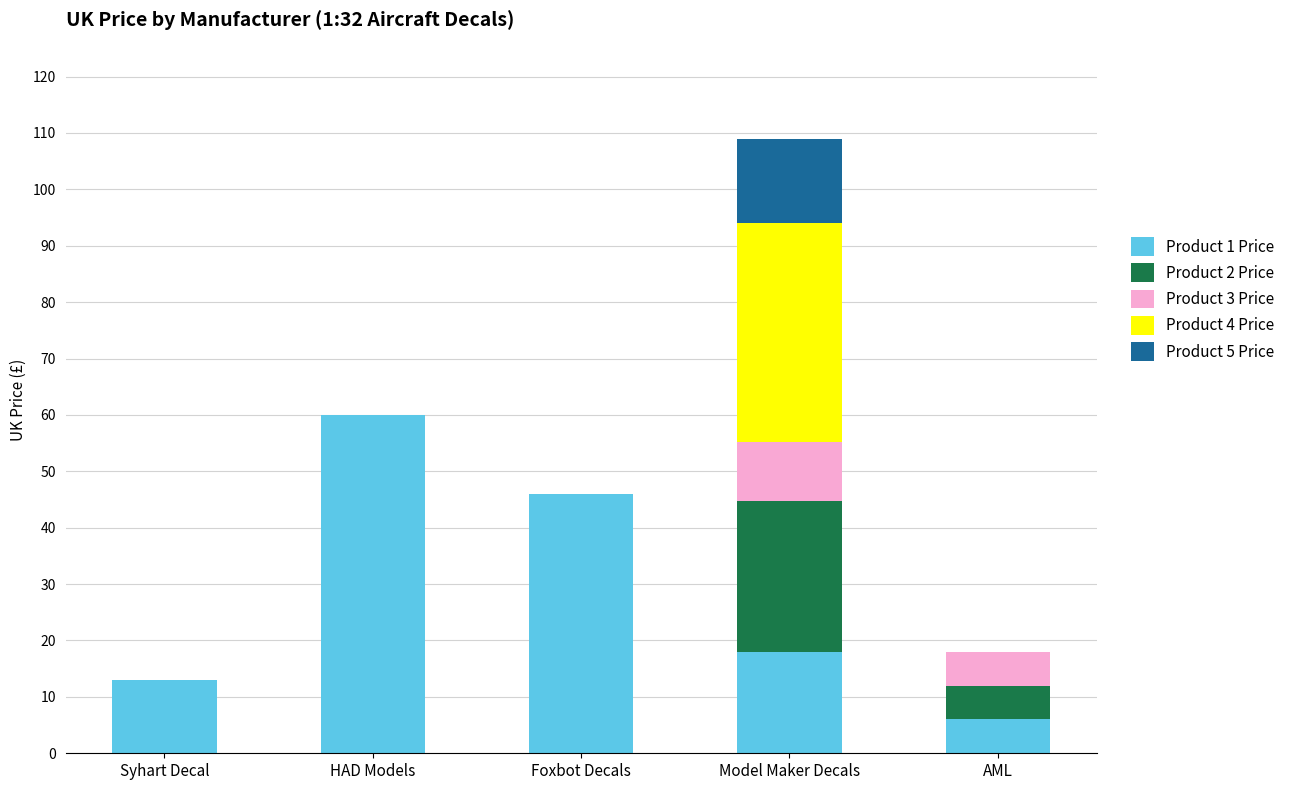

Are the bars horizontal?

No